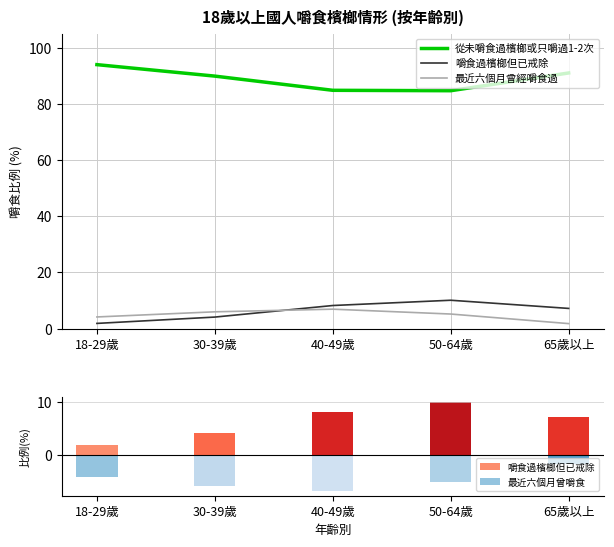

What is the spread (max minus min) of values at 40-49歲?

77.9